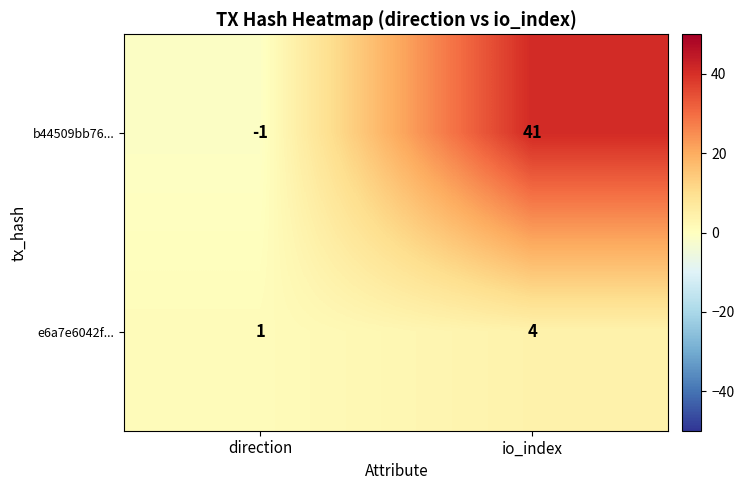

Reading left to right, list all the values displayed in this chart.

b44509bb76...: -1	41
e6a7e6042f...: 1	4